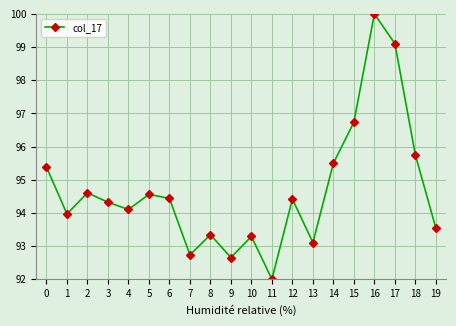

What is the value of the 7th point from the left?

94.4